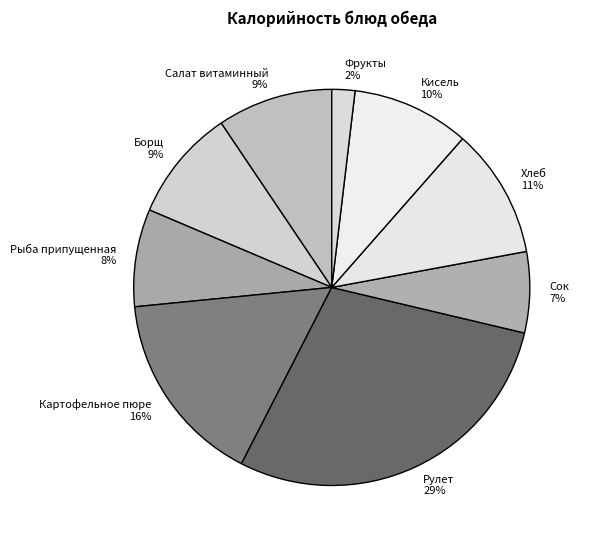

Is it true that Фрукты is 2% of the pie?

True